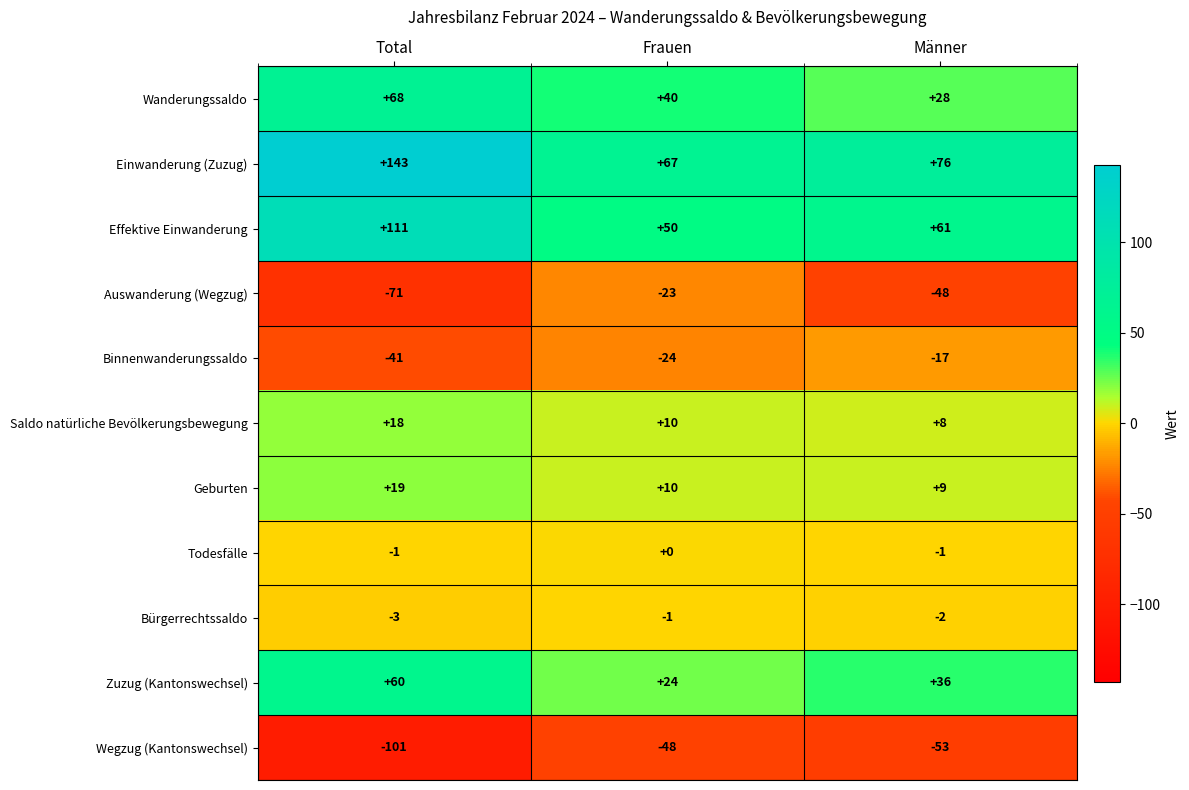

At which category is the sum across all series the highest?

Total